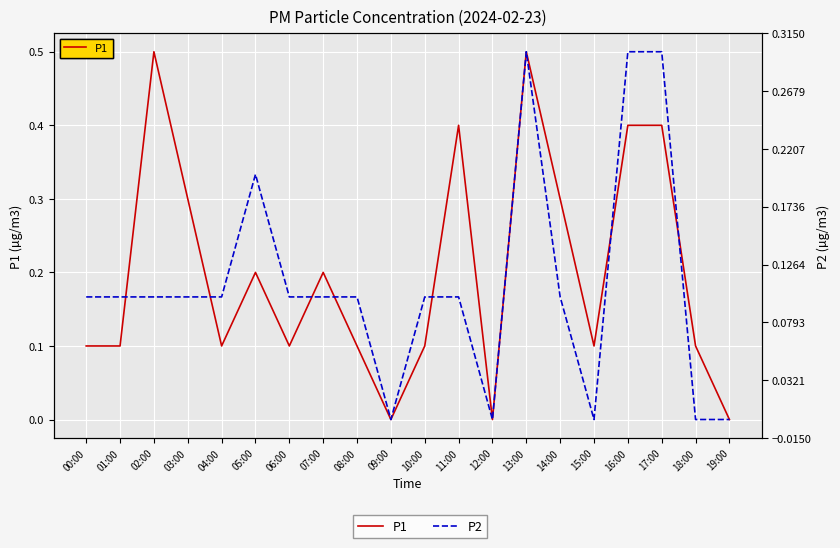

Rank the categories by P2 value from highest to lowest.

13:00, 16:00, 17:00, 05:00, 00:00, 01:00, 02:00, 03:00, 04:00, 06:00, 07:00, 08:00, 10:00, 11:00, 14:00, 09:00, 12:00, 15:00, 18:00, 19:00